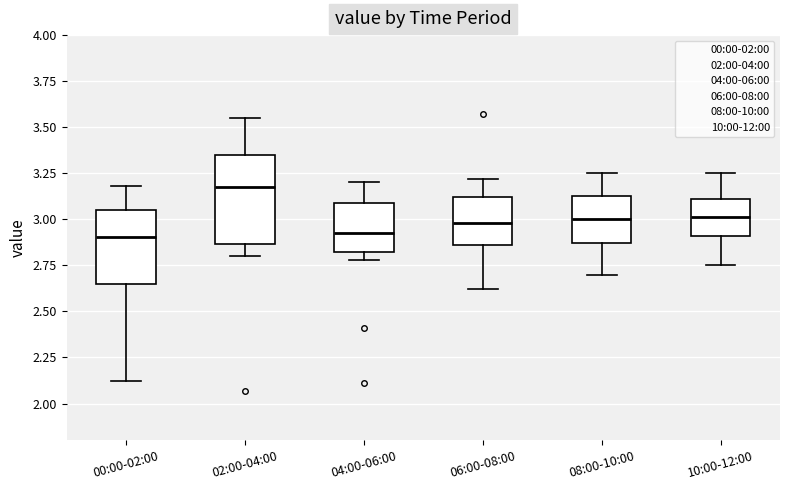

Which box is the tallest, from its lower edge to its upper edge?

02:00-04:00